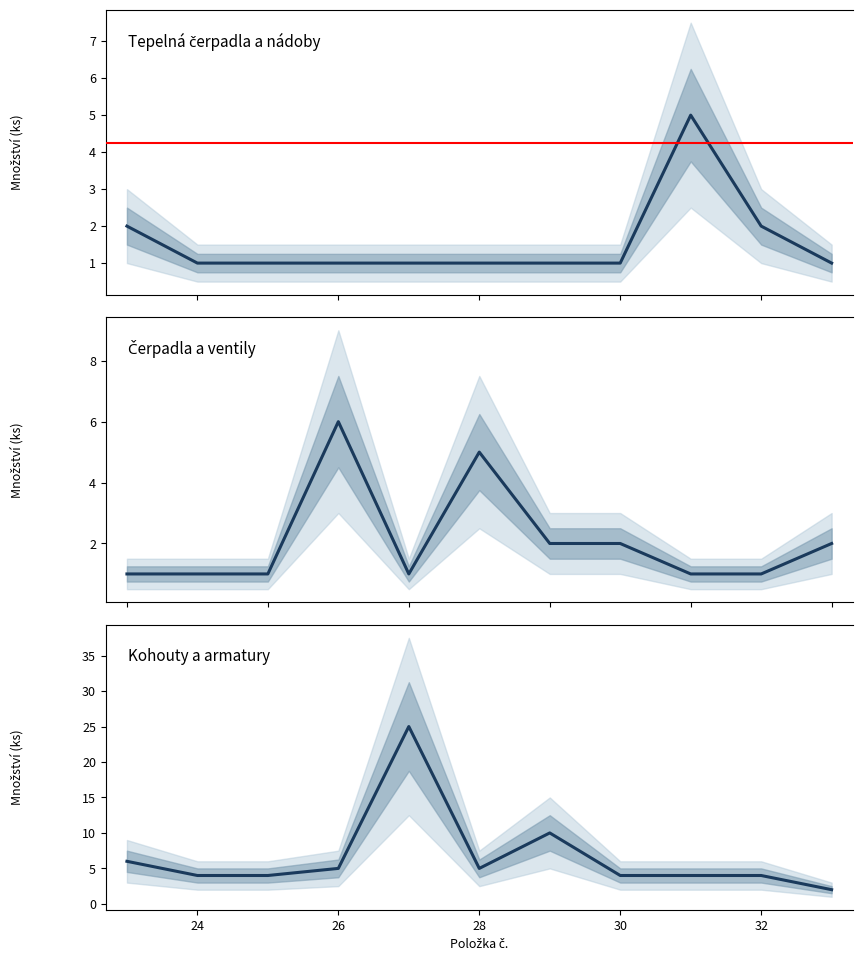

At how many categories does at least one series exceed 24?

1